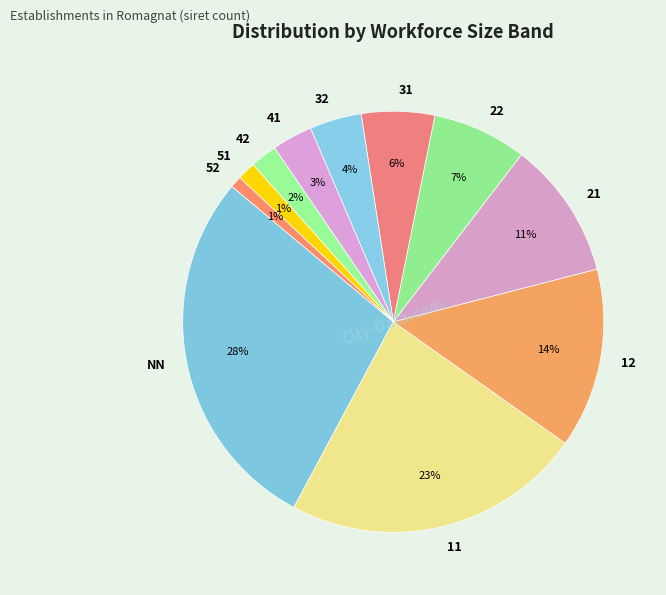

Does 52 represent more than half of the total?

No